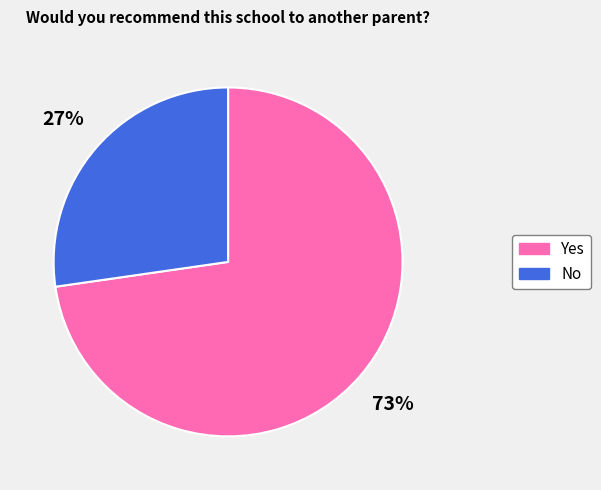

How many slices are in this pie chart?

2